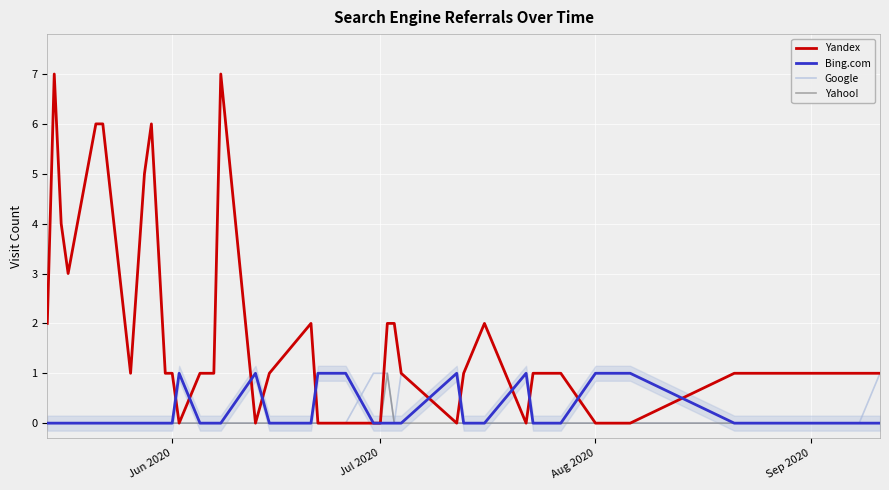

True or false: Yahoo! and Bing.com cross at least once.

False